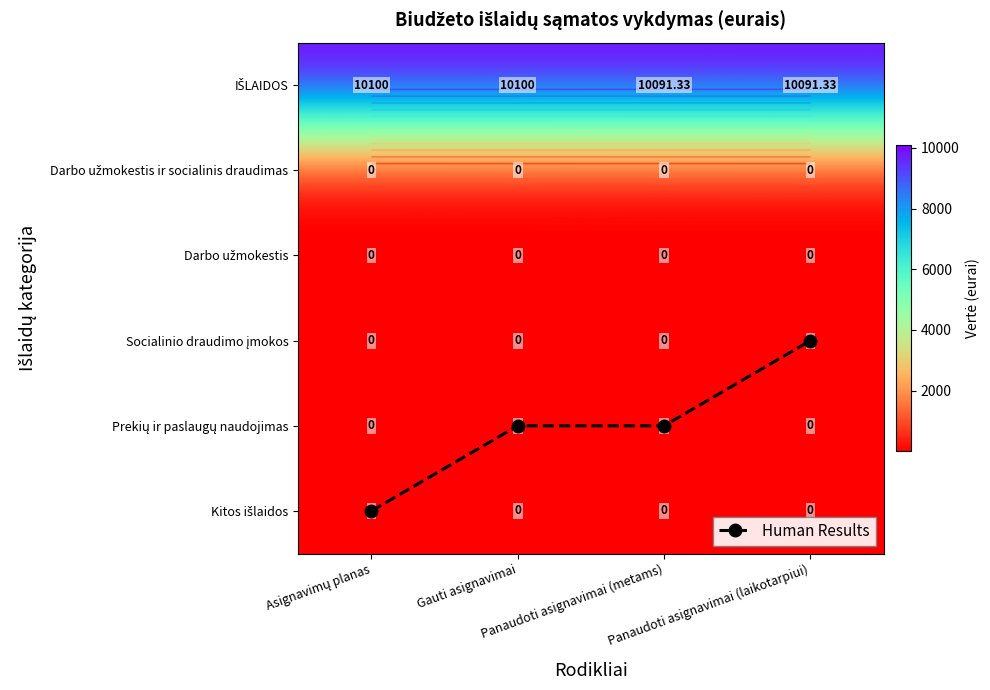

Is it true that Kitos išlaidos equals 2.1 at Asignavimų planas?

False